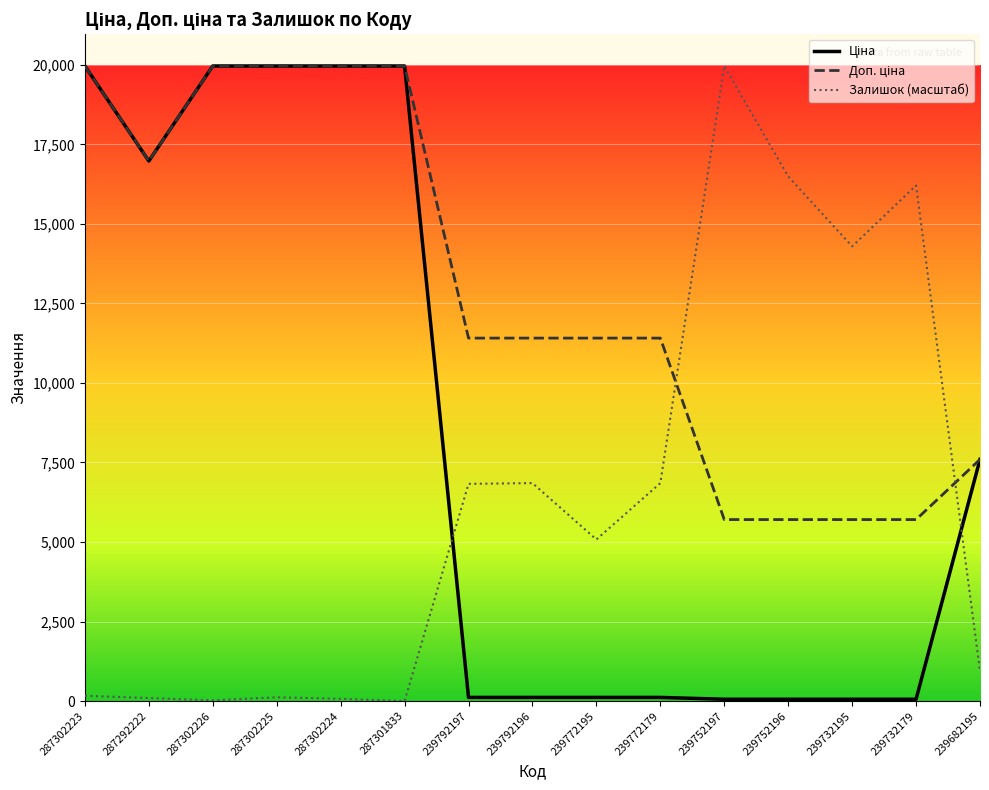

What is the difference between the Залишок (масштаб) values at 239732195 and 287302226?

14270.2